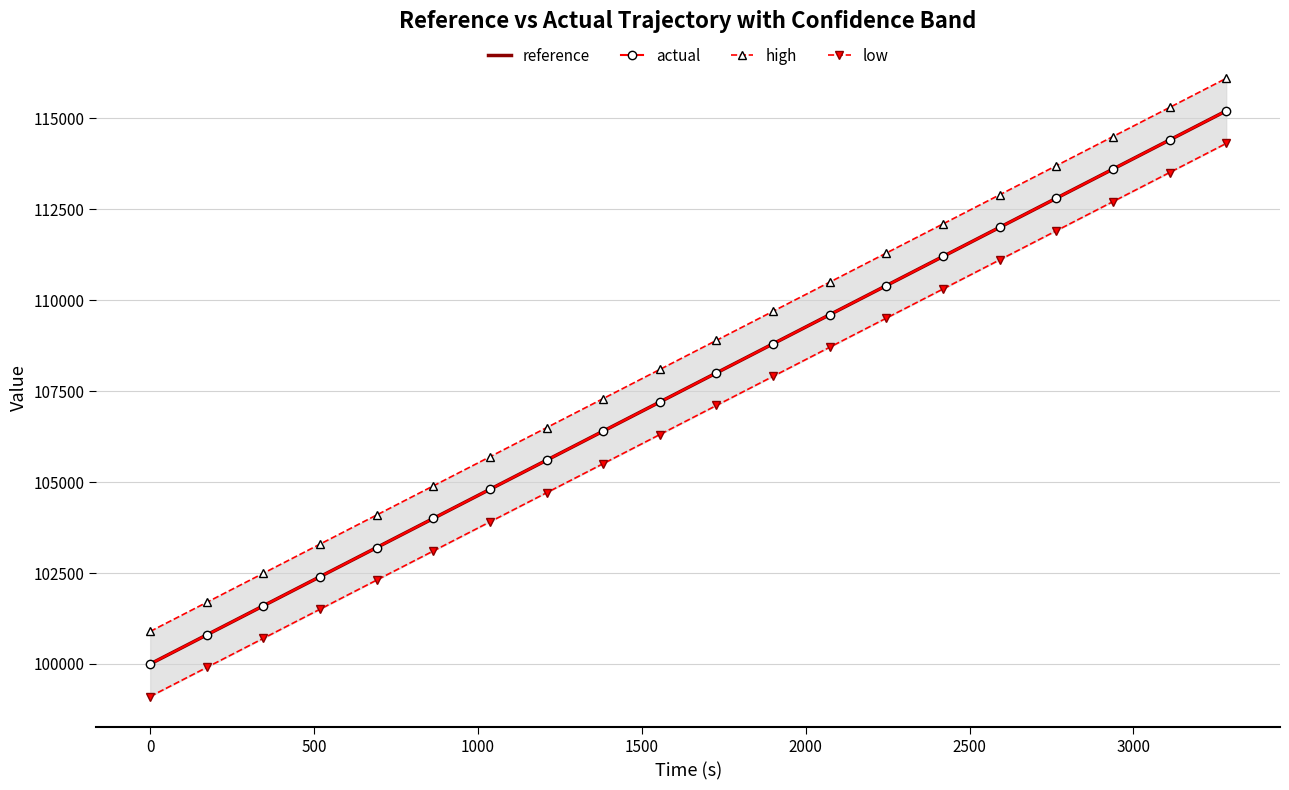

What is the maximum value for low?

114305.6